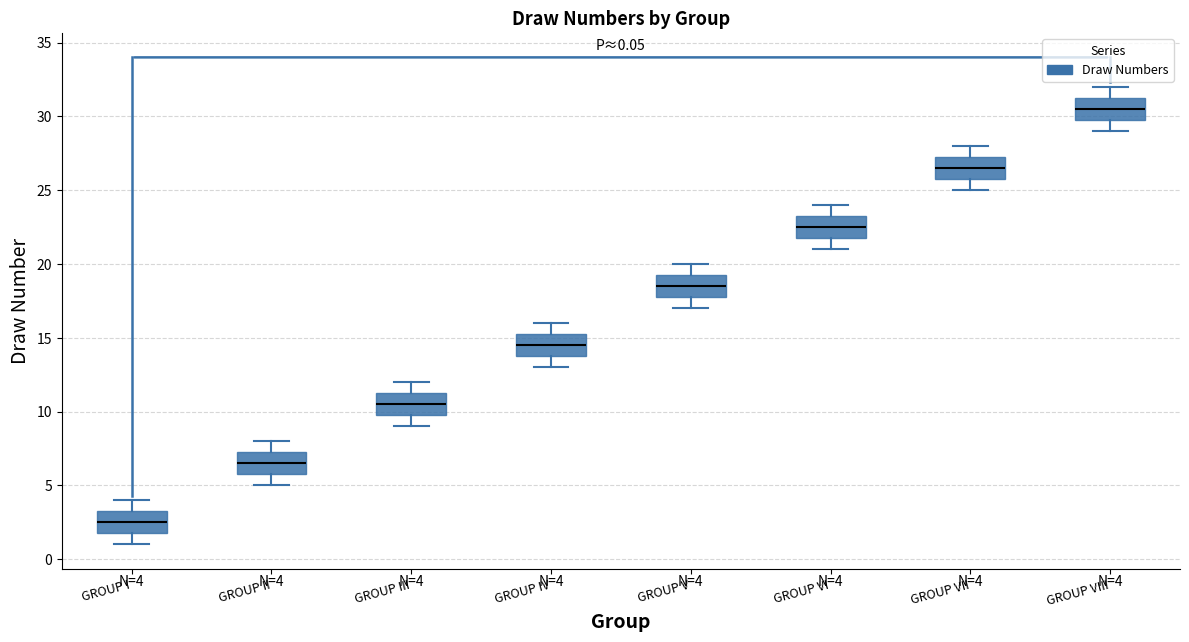

Which box has the highest median line?

GROUP VIII